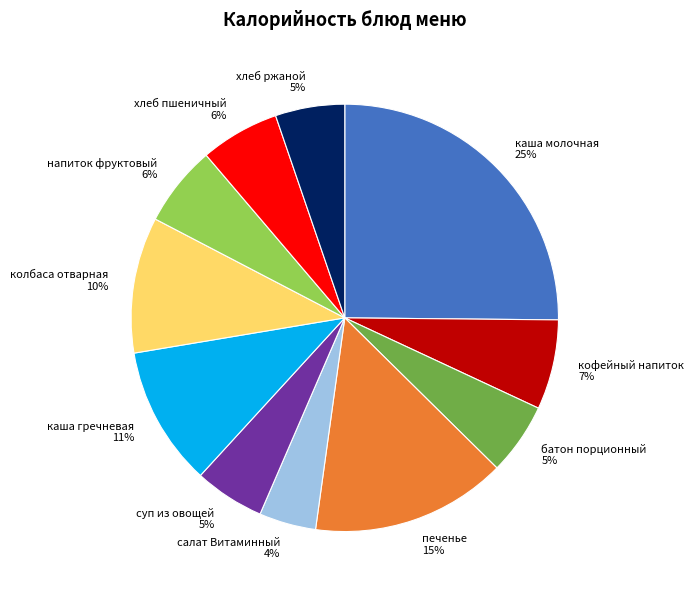

What percentage is the хлеб пшеничный slice, to the nearest percent?

6%